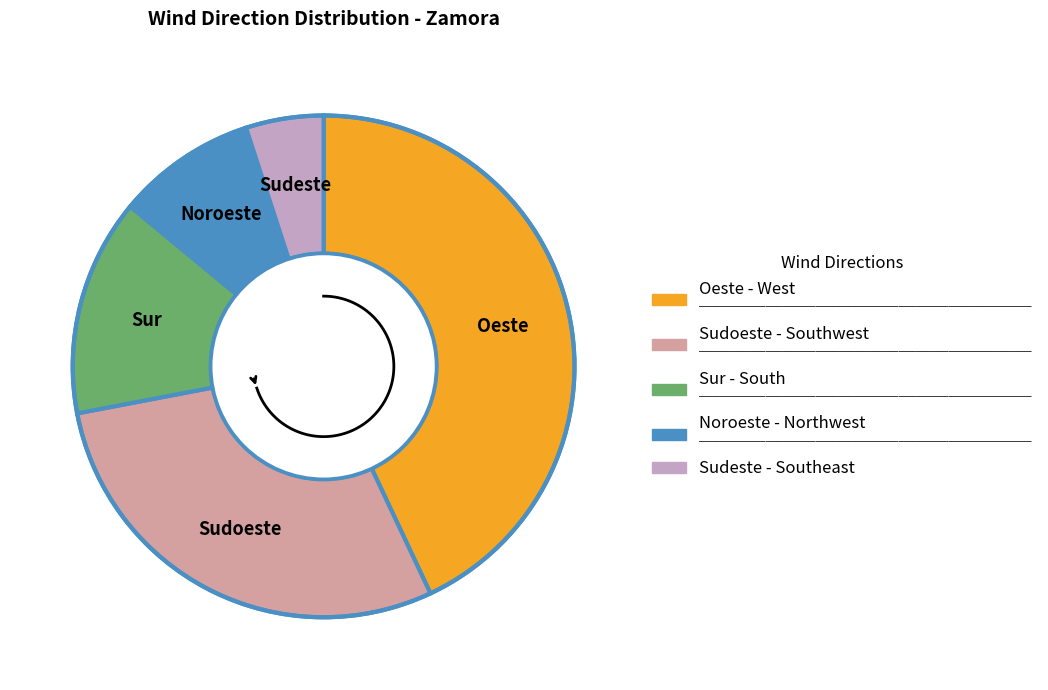

True or false: Noroeste accounts for 19% of the total.

False